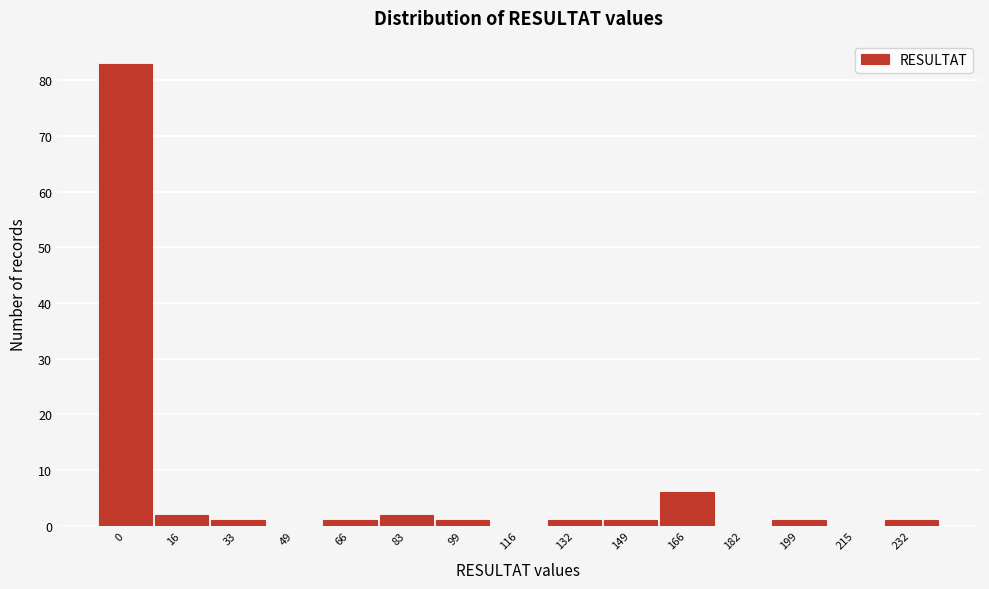

Reading left to right, list all the values displayed in this chart.

0=83	16=2	33=1	49=0	66=1	83=2	99=1	116=0	132=1	149=1	166=6	182=0	199=1	215=0	232=1